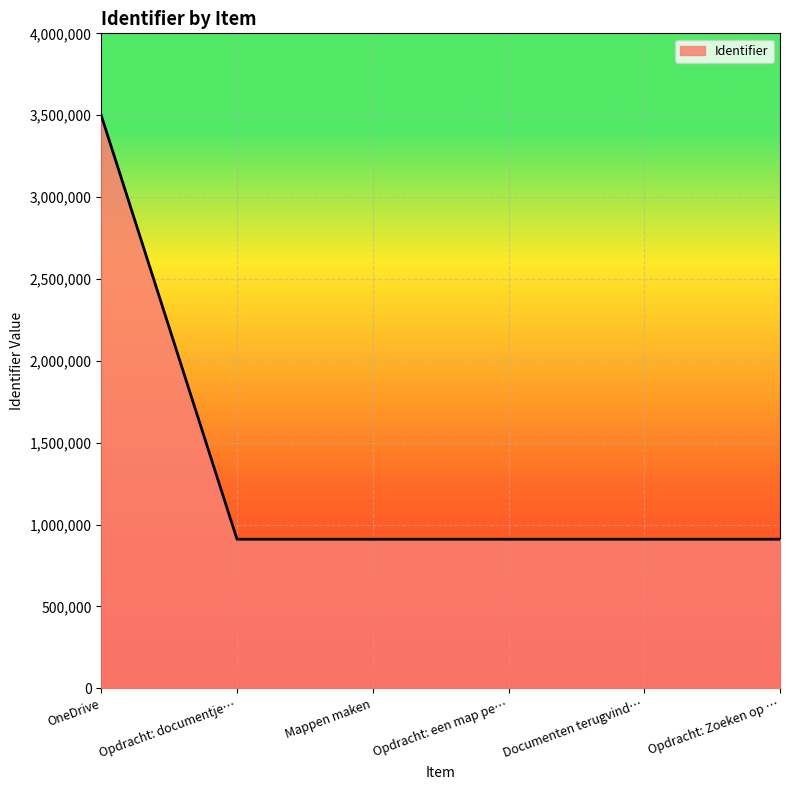

What is the difference between the values at OneDrive and Documenten terugvind…?

2587551